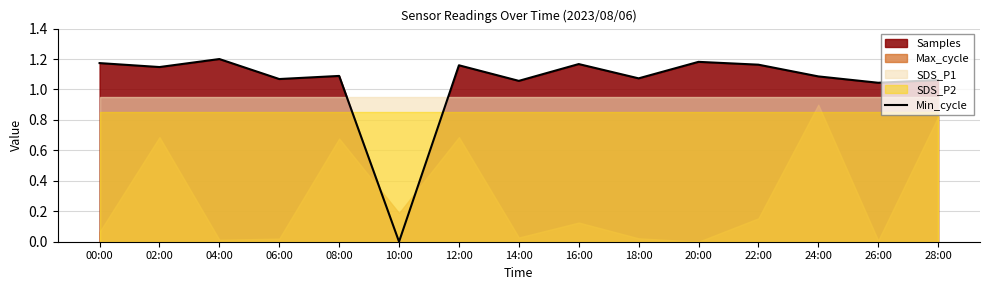

At which label is the value closest to 0?

10:00